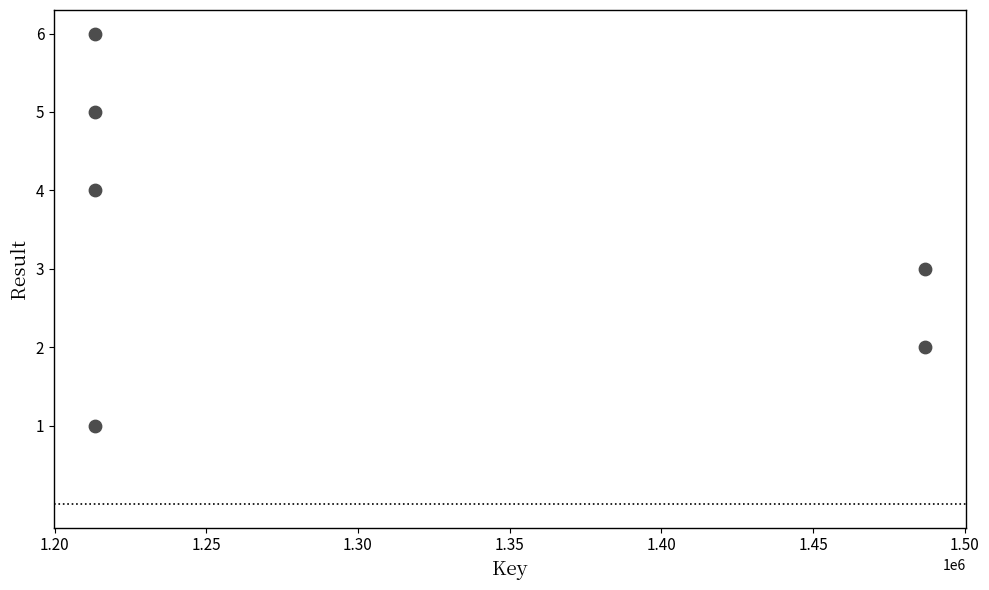

What is the average Y value?

4